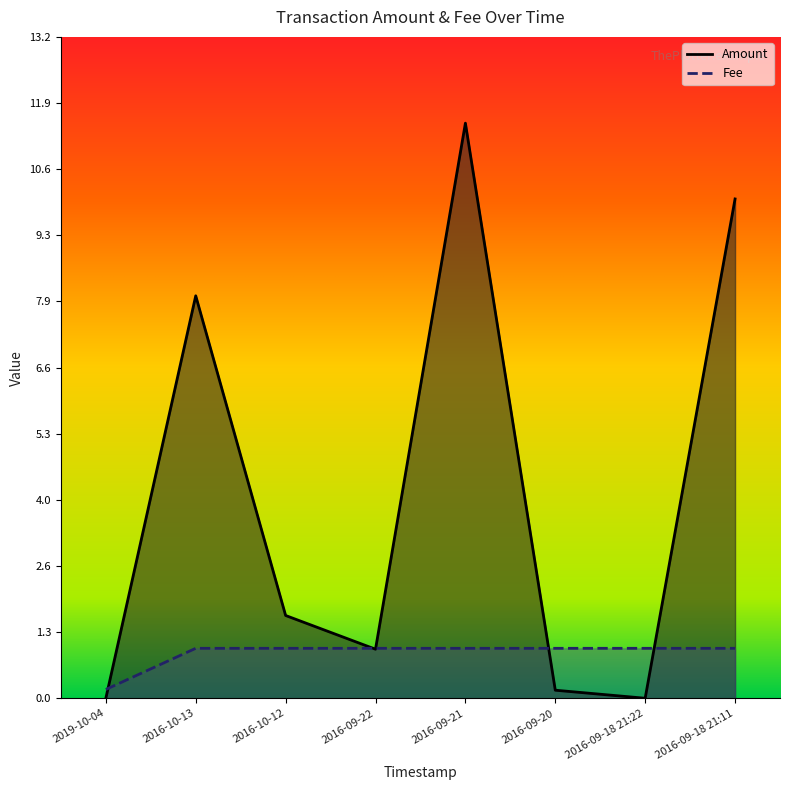

Count the number of data series in this chart.

2